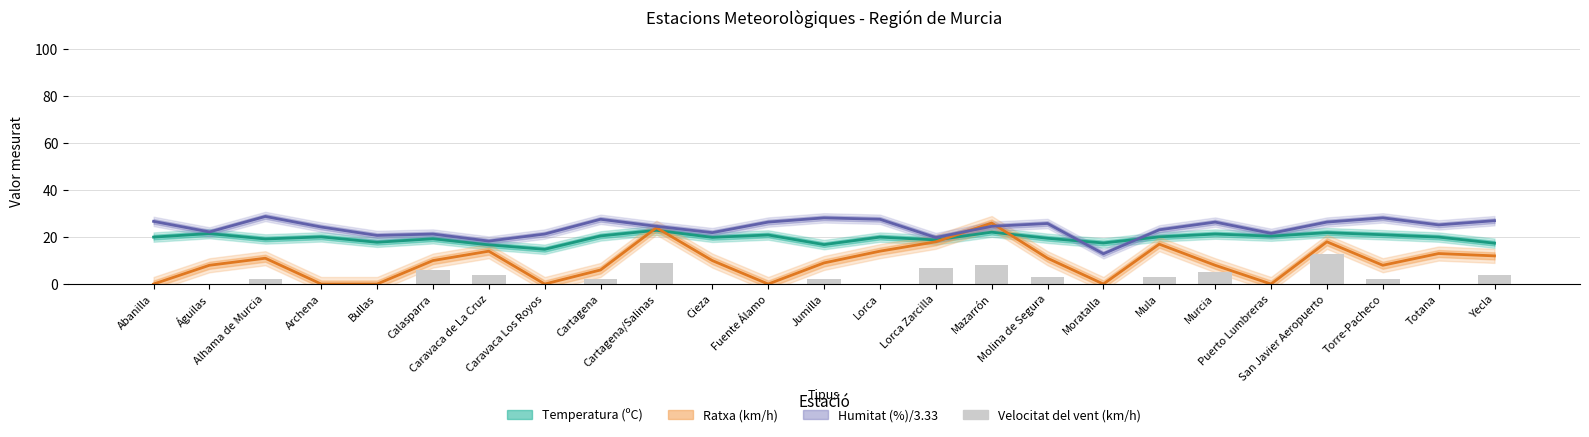

What is the difference between the maximum and second lowest values in the Velocitat del vent (km/h) series?

13.0